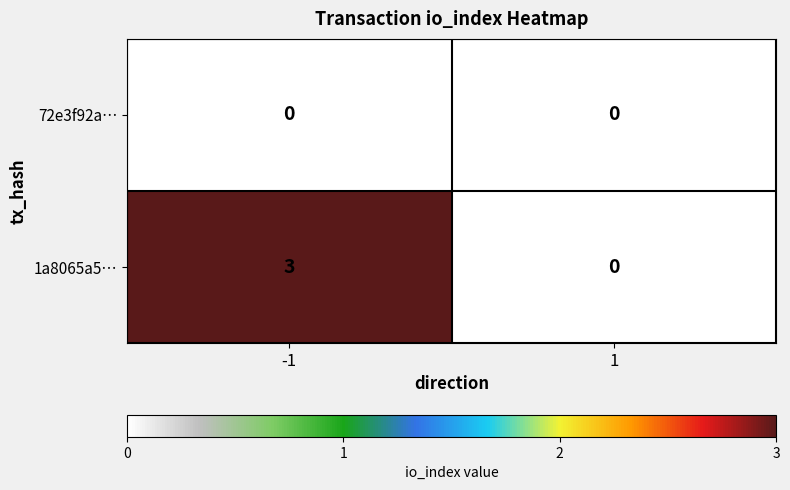

List the labels in order of 1a8065a5… value, smallest first.

1, -1